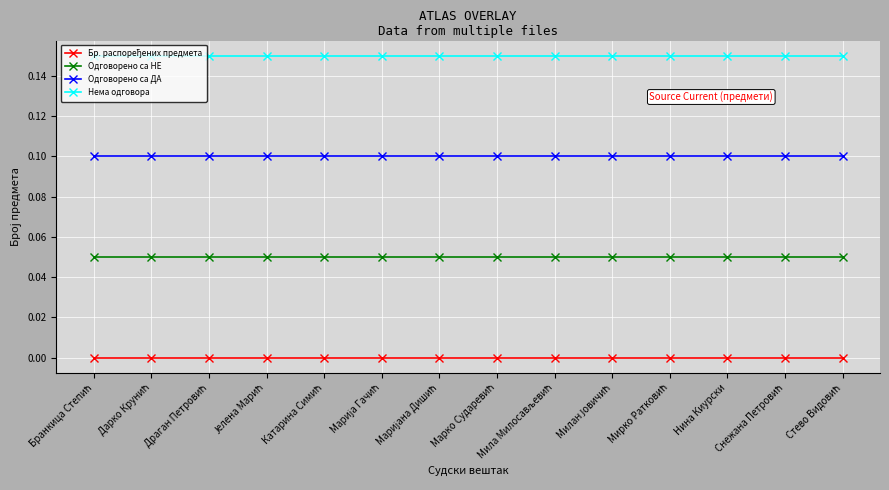

Does the chart display data point markers on the line(s)?

Yes